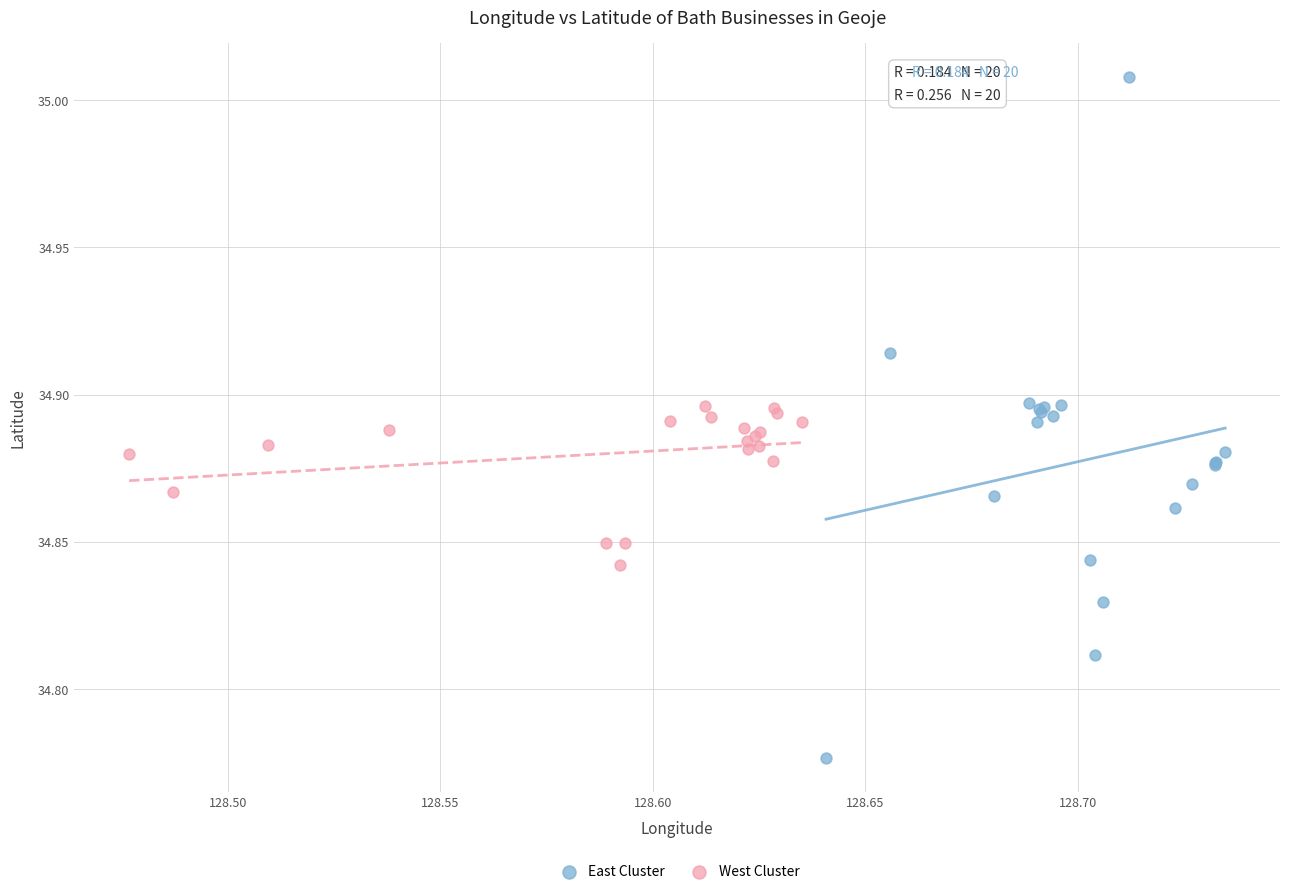

Which series reaches the minimum Y coordinate?

East Cluster